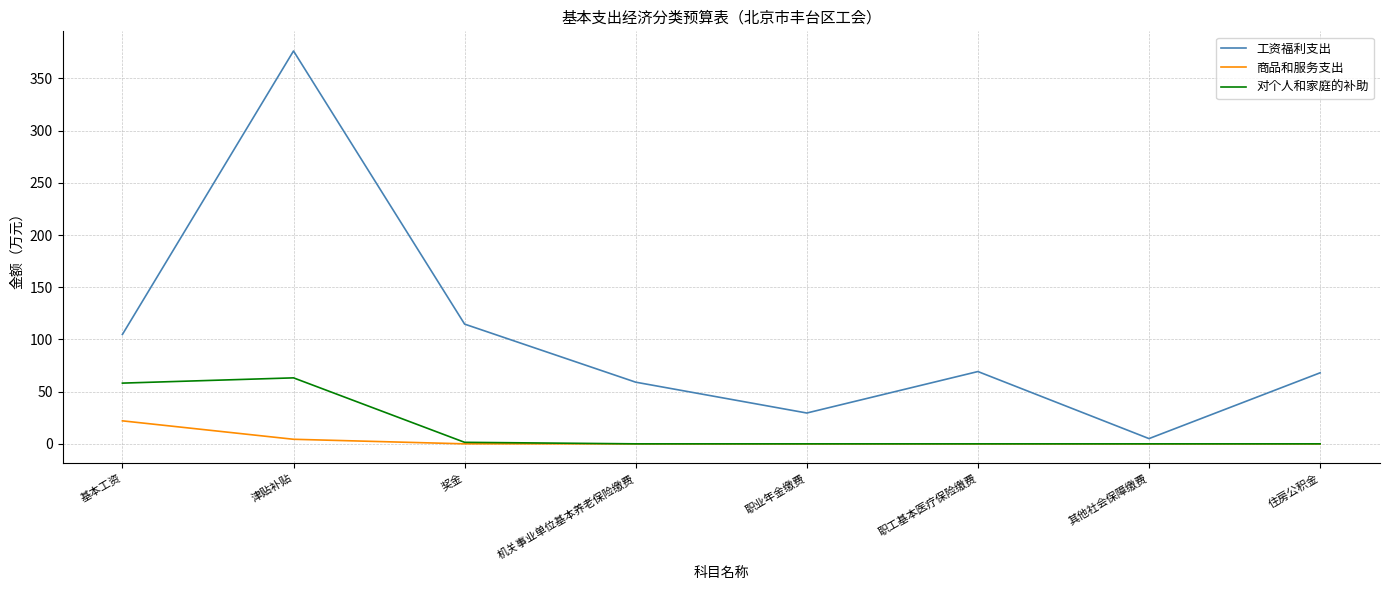

At which category is the sum across all series the highest?

津贴补贴